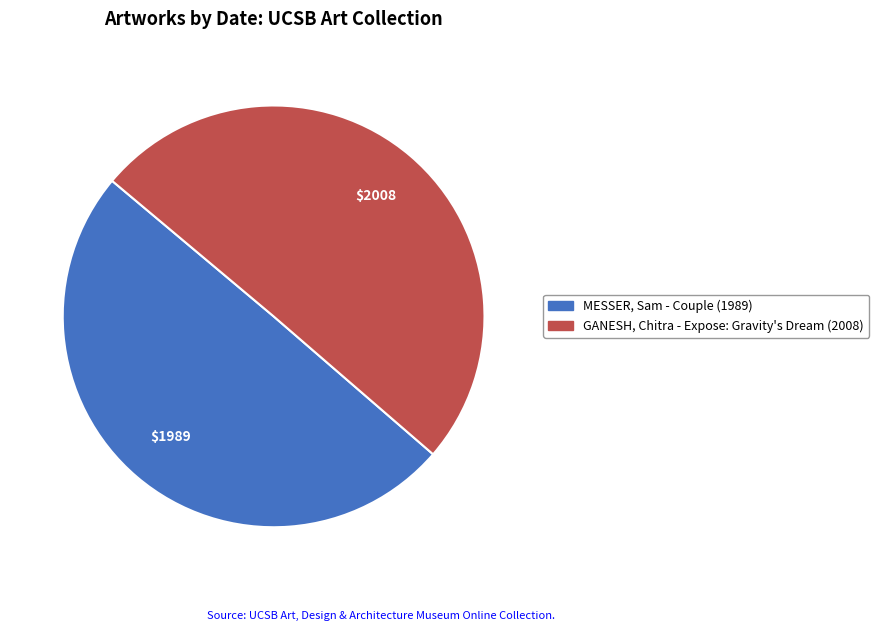

How many slices are in this pie chart?

2